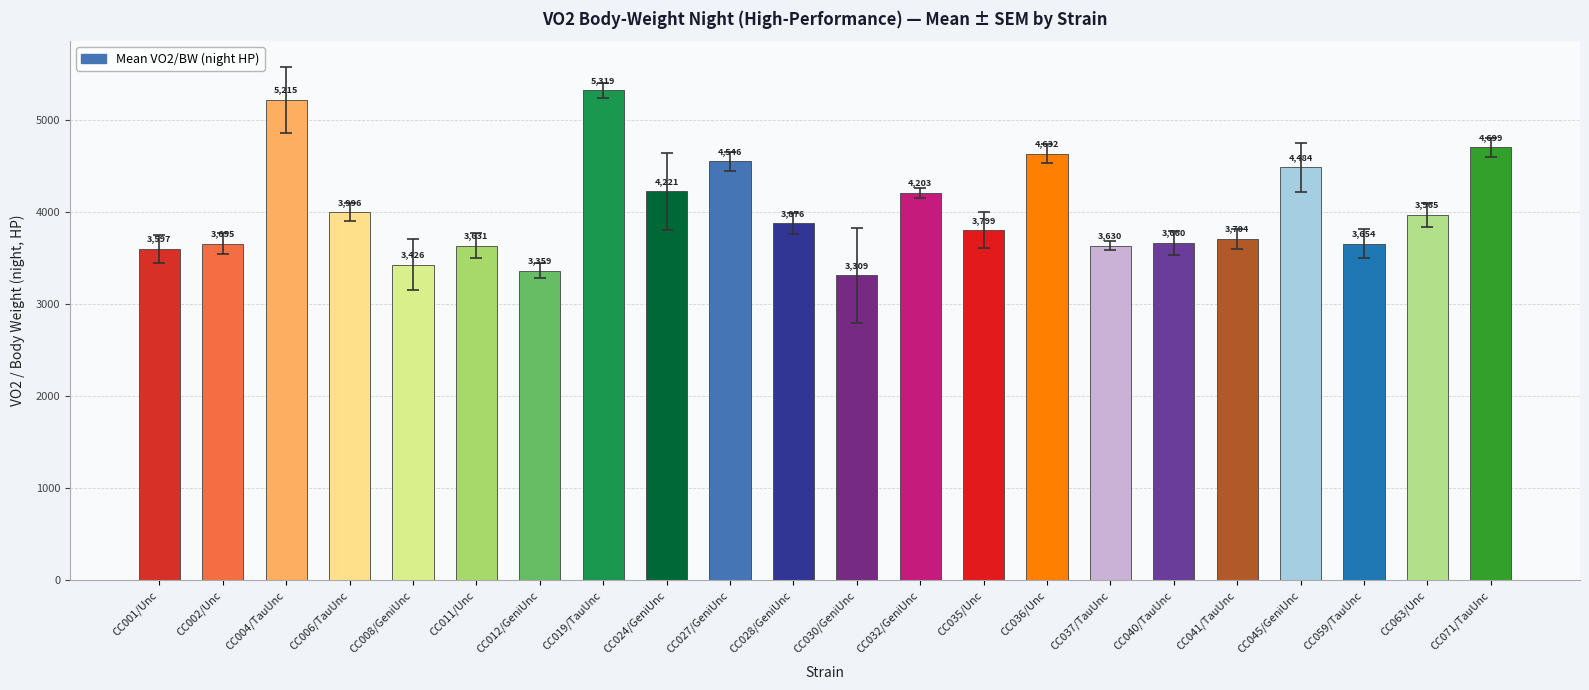

List the labels in order of value, smallest first.

CC030/GeniUnc, CC012/GeniUnc, CC008/GeniUnc, CC001/Unc, CC037/TauUnc, CC011/Unc, CC059/TauUnc, CC002/Unc, CC040/TauUnc, CC041/TauUnc, CC035/Unc, CC028/GeniUnc, CC063/Unc, CC006/TauUnc, CC032/GeniUnc, CC024/GeniUnc, CC045/GeniUnc, CC027/GeniUnc, CC036/Unc, CC071/TauUnc, CC004/TauUnc, CC019/TauUnc